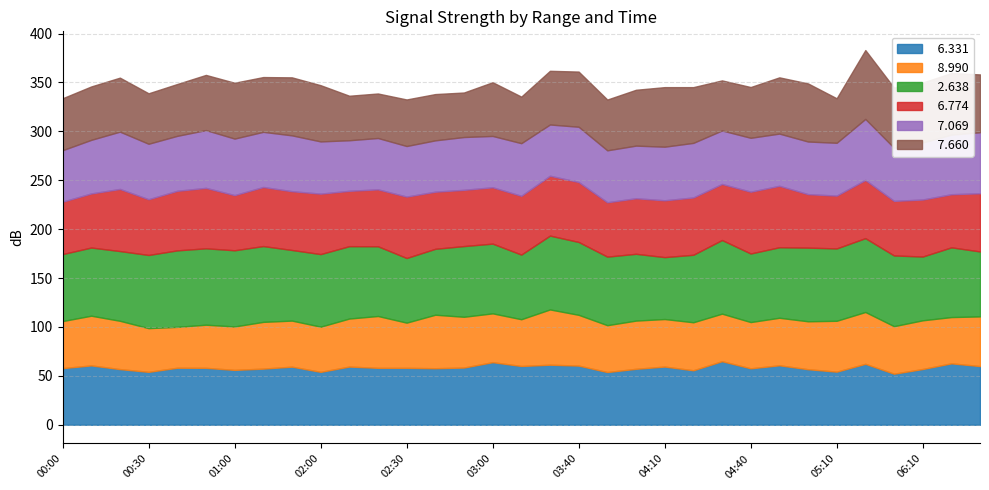

The value of   8.990 at 00:00 is 79.4. True or false?

False